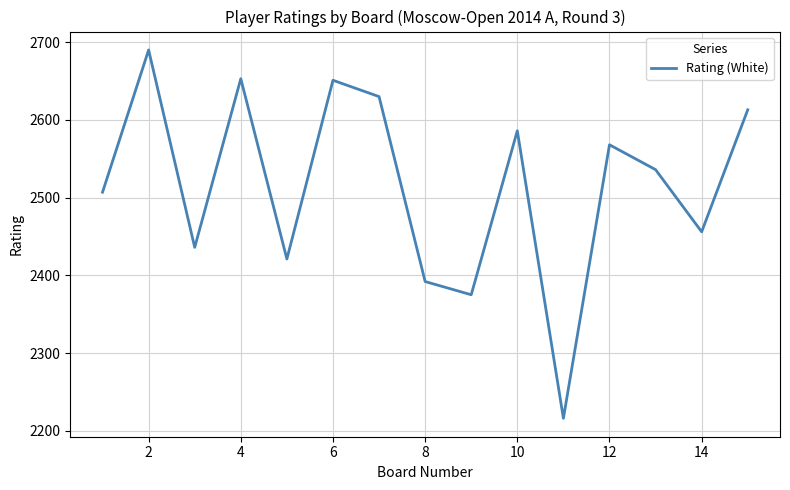

What is the maximum value shown in the chart?

2690